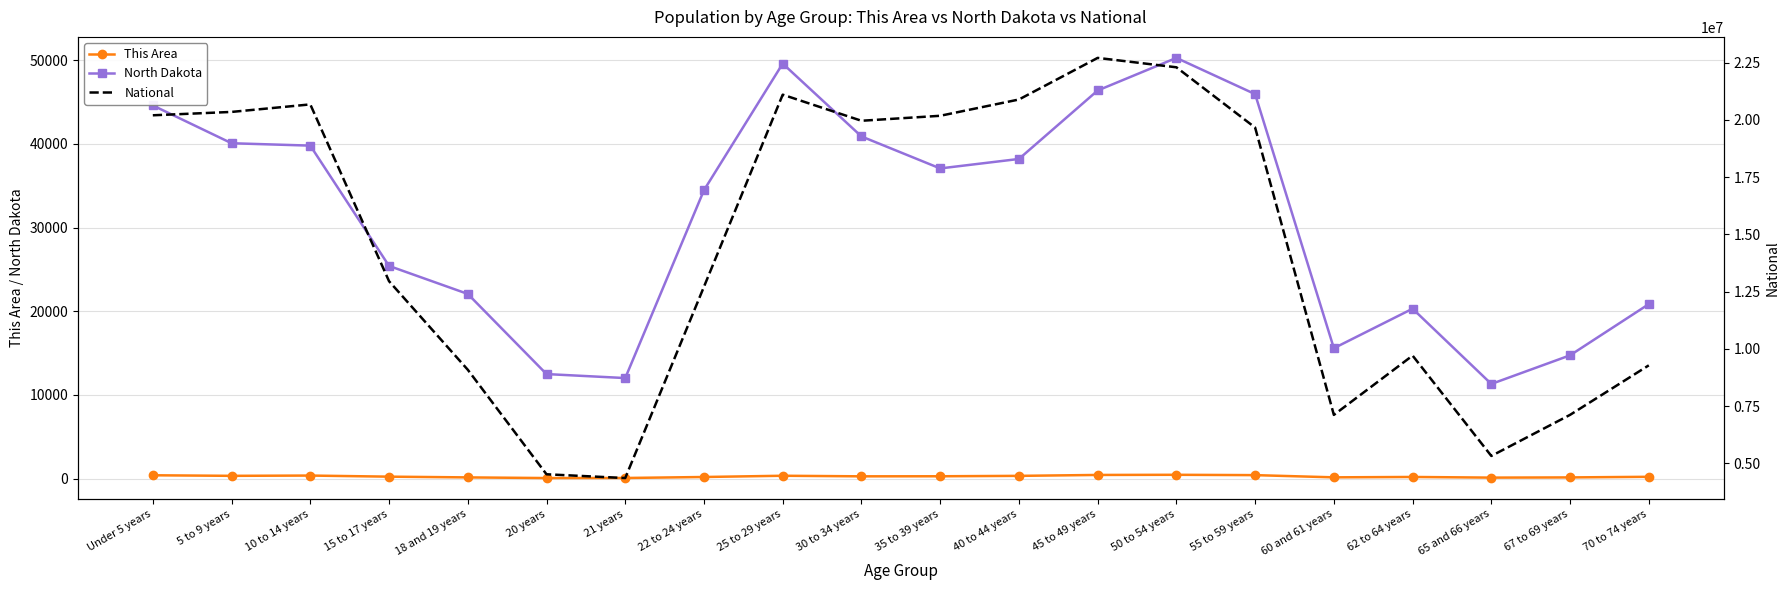

What are all the series names shown in the legend?

This Area, North Dakota, National